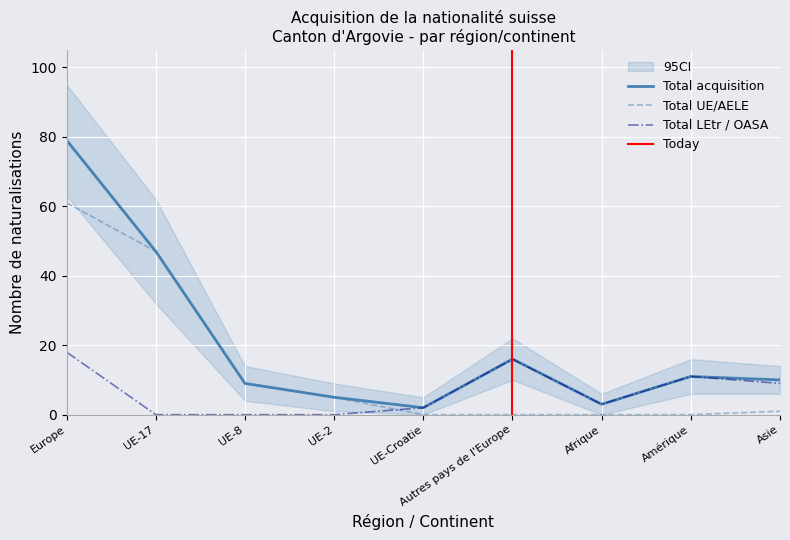

True or false: Total LEtr / OASA and Total acquisition intersect in this chart.

False